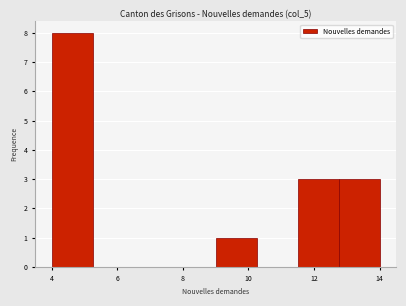

How tall is the bar that spans 9.00 to 10.25 on the x-axis? Neither the bar edges nor the heights are printed on the chart, so give them approximately, as read against the axes.

1